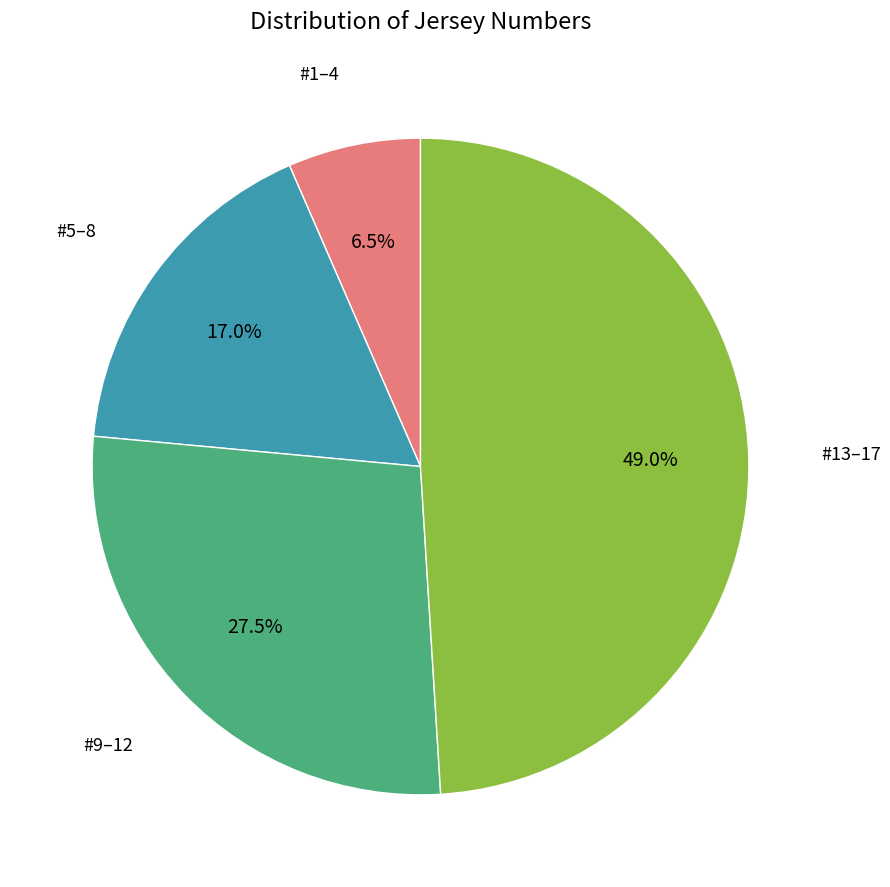

Count the number of slices in the pie.

4